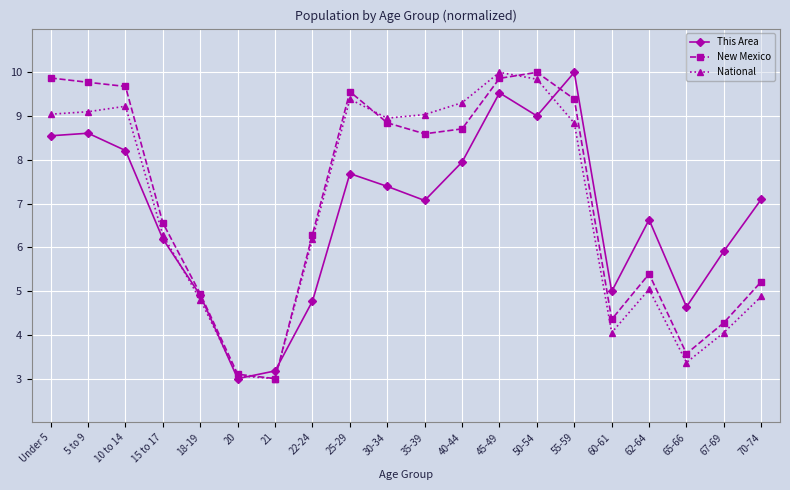

How many data points does each series have?

20